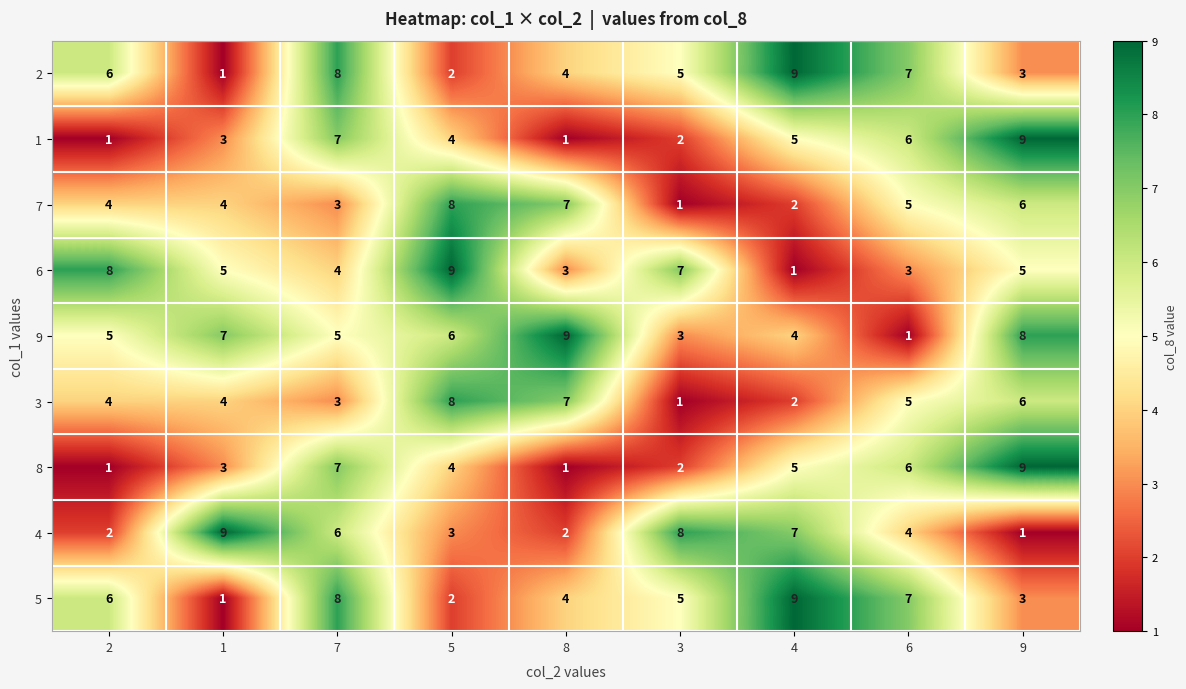

What is the difference between the maximum and second lowest values in the 3 series?

6